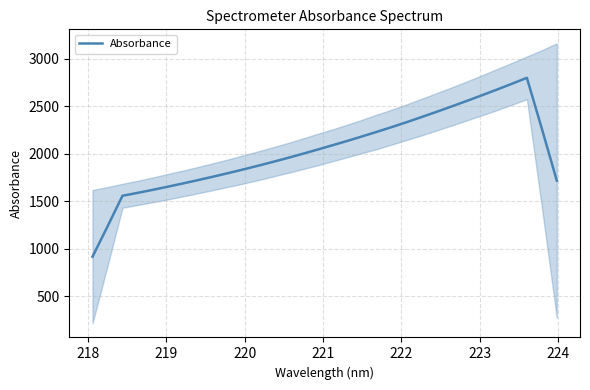

What is the lowest value of the Absorbance series?

915.9